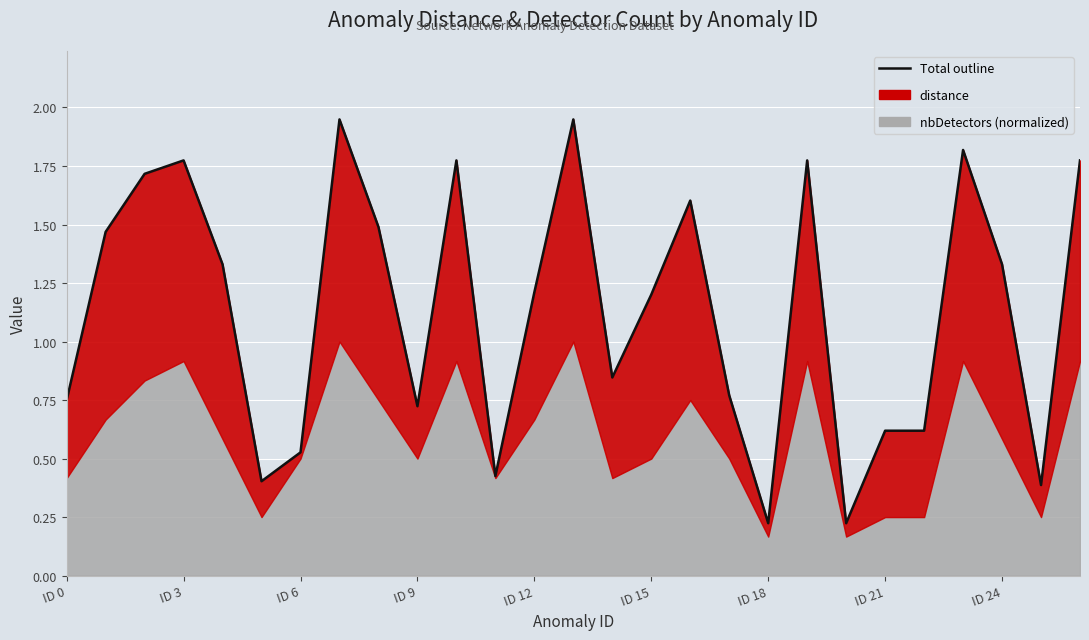

Where is the data nearest to the value 1?

14